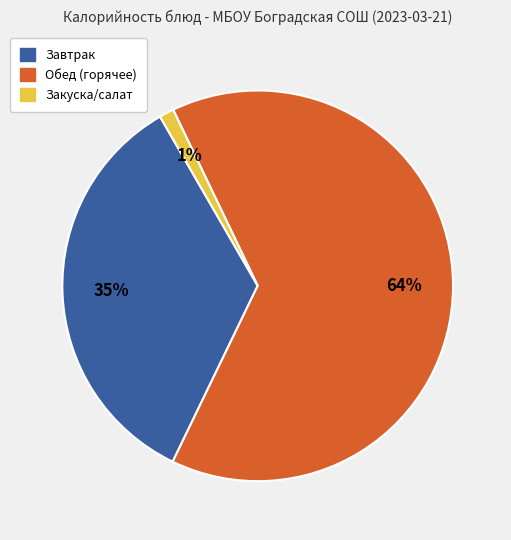

Which has a higher value, Обед (горячее) or Завтрак?

Обед (горячее)